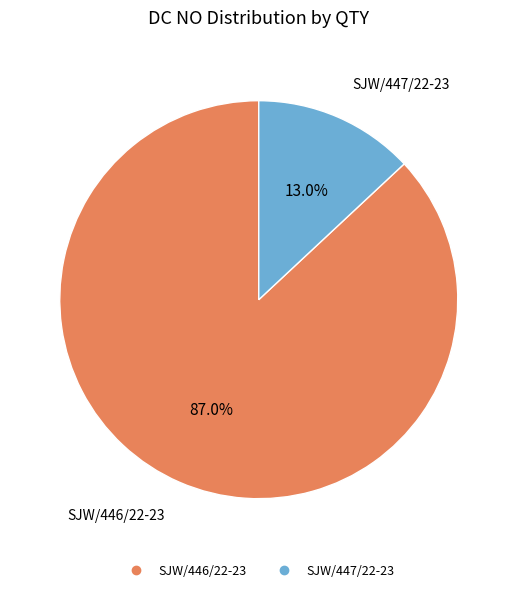

To the nearest percent, what is the difference between the SJW/447/22-23 and SJW/446/22-23 slice percentages?

74%